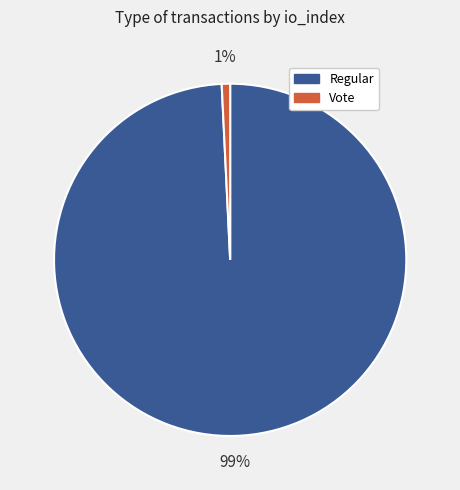

The Vote slice represents 11% of the pie. True or false?

False